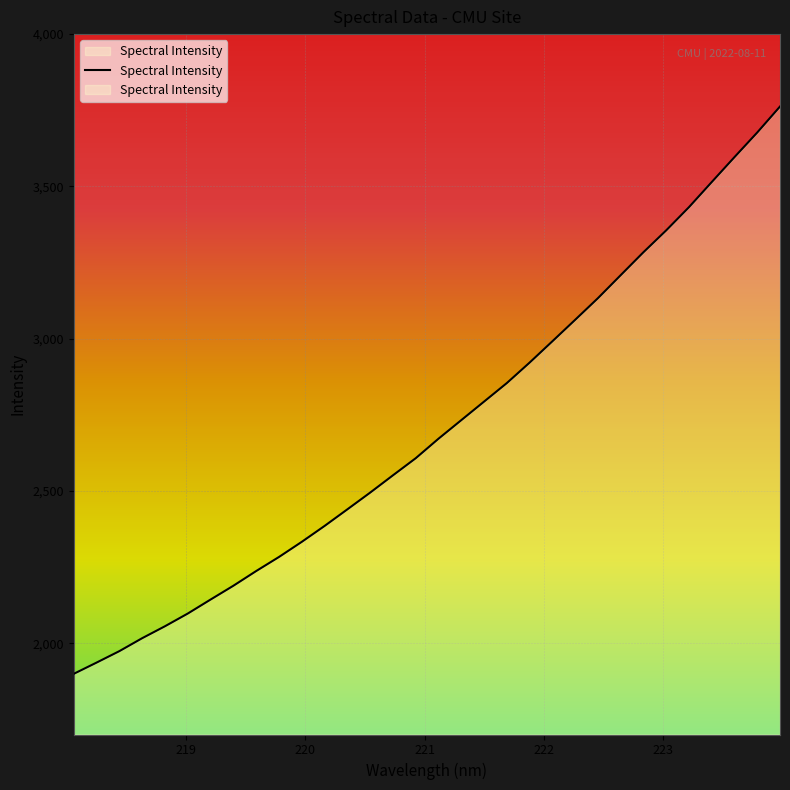

What is the greatest value displayed?

3762.2